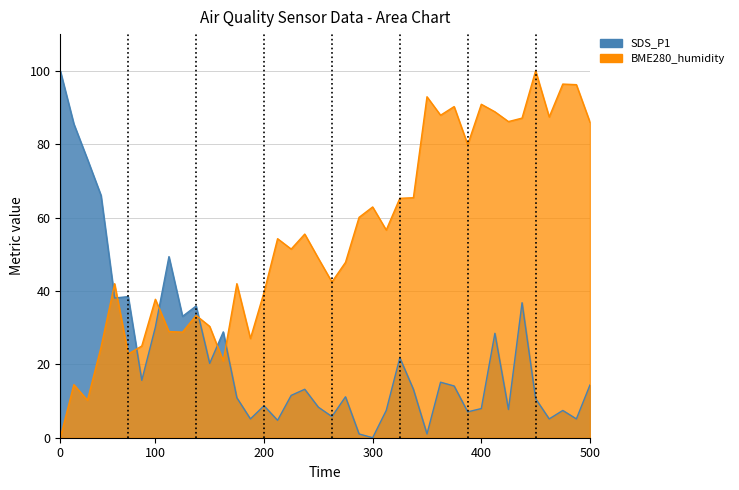

List the series in order of their overall mean, lowest first.

SDS_P1, BME280_humidity